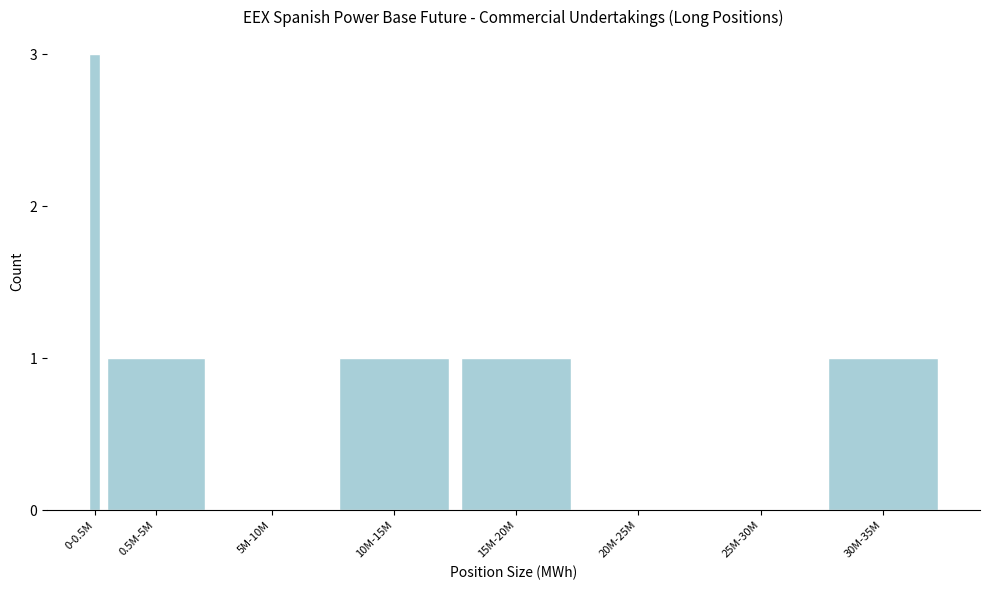

Reading left to right, transcribe all the data shown in this chart.

0-0.5M=3	0.5M-5M=1	5M-10M=0	10M-15M=1	15M-20M=1	20M-25M=0	25M-30M=0	30M-35M=1